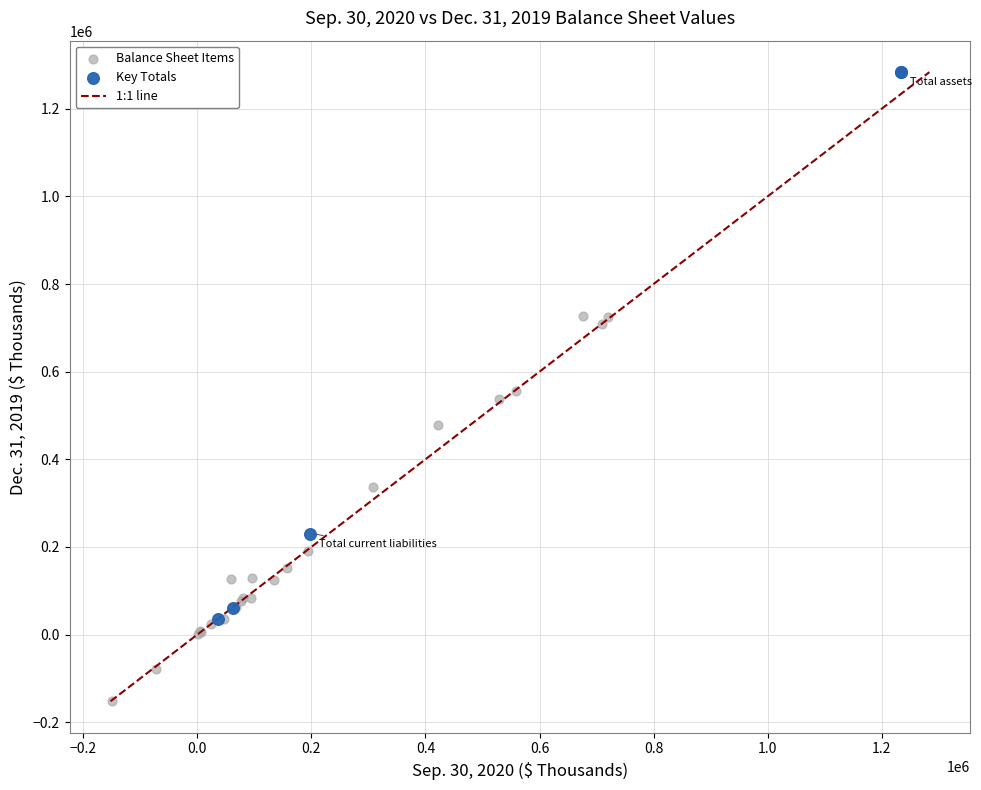

Which series has the largest Y range (max minus min)?

Key Totals